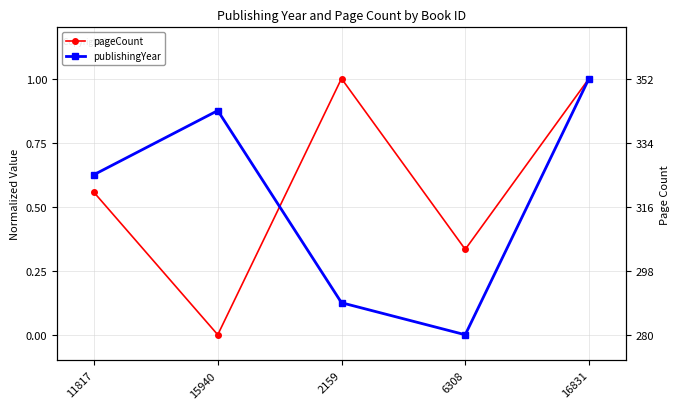

Rank the series at 15940 from highest to lowest value.

publishingYear, pageCount